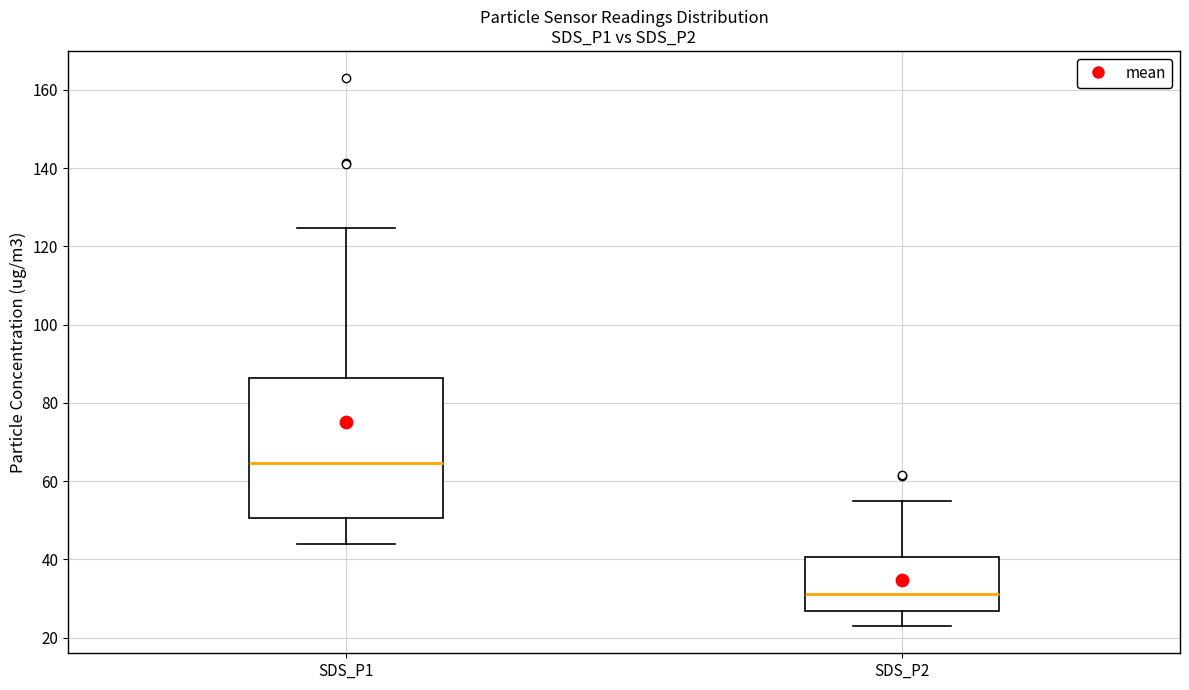

Where does the lower whisker of the box for SDS_P2 end on the y-axis? The values are not printed on the chart, so give them approximately, as read against the axis.

22